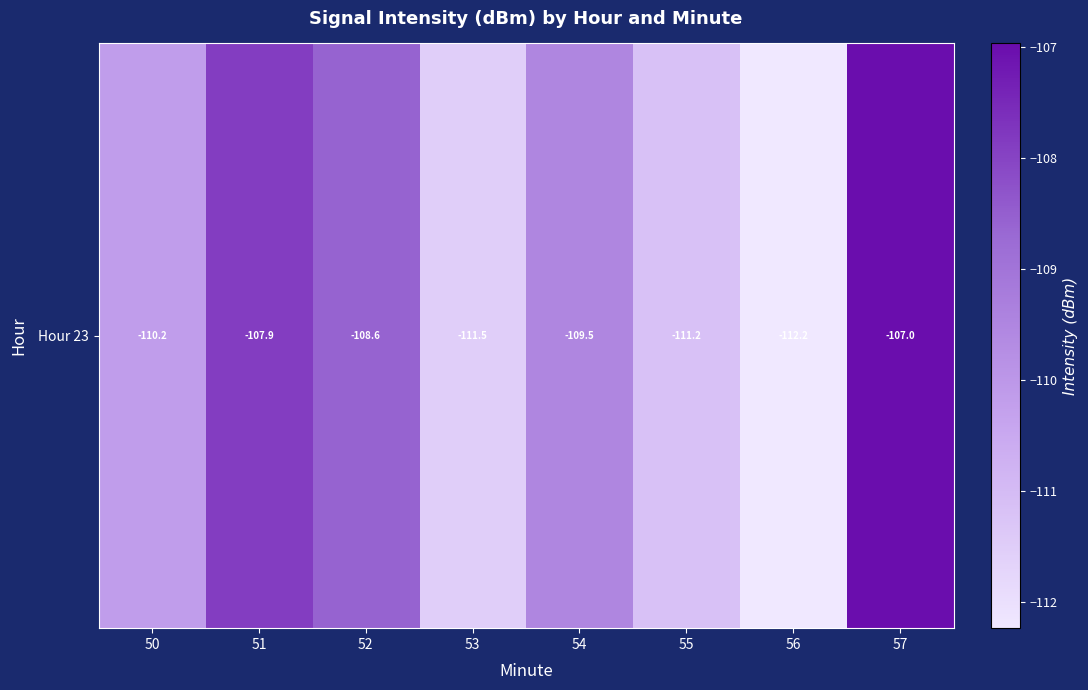

Reading left to right, extract all data points from this chart.

-110.2	-107.9	-108.6	-111.5	-109.5	-111.2	-112.2	-107.0